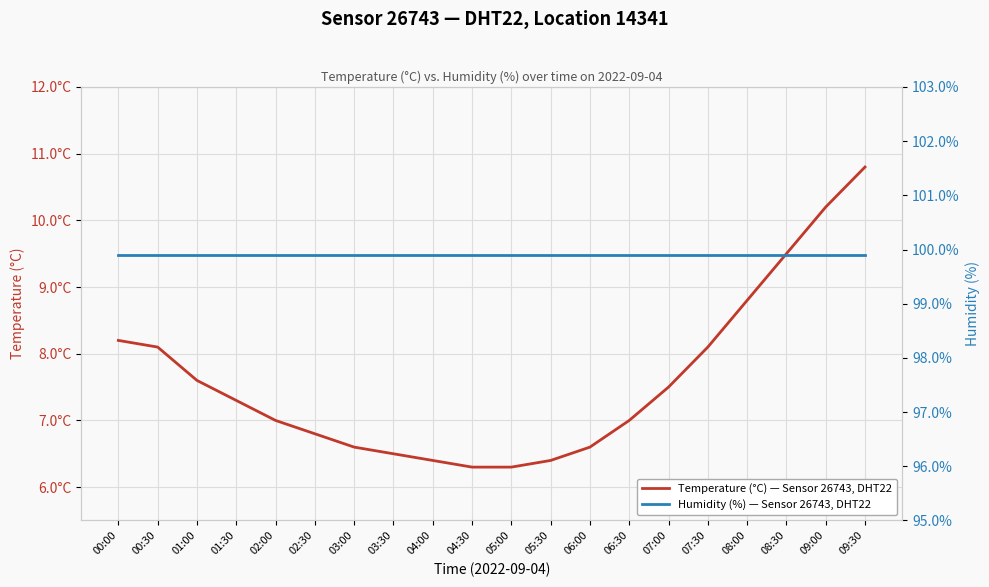

What is the value of the Temperature (°C) — Sensor 26743, DHT22 point at the 17th from the left?

8.8